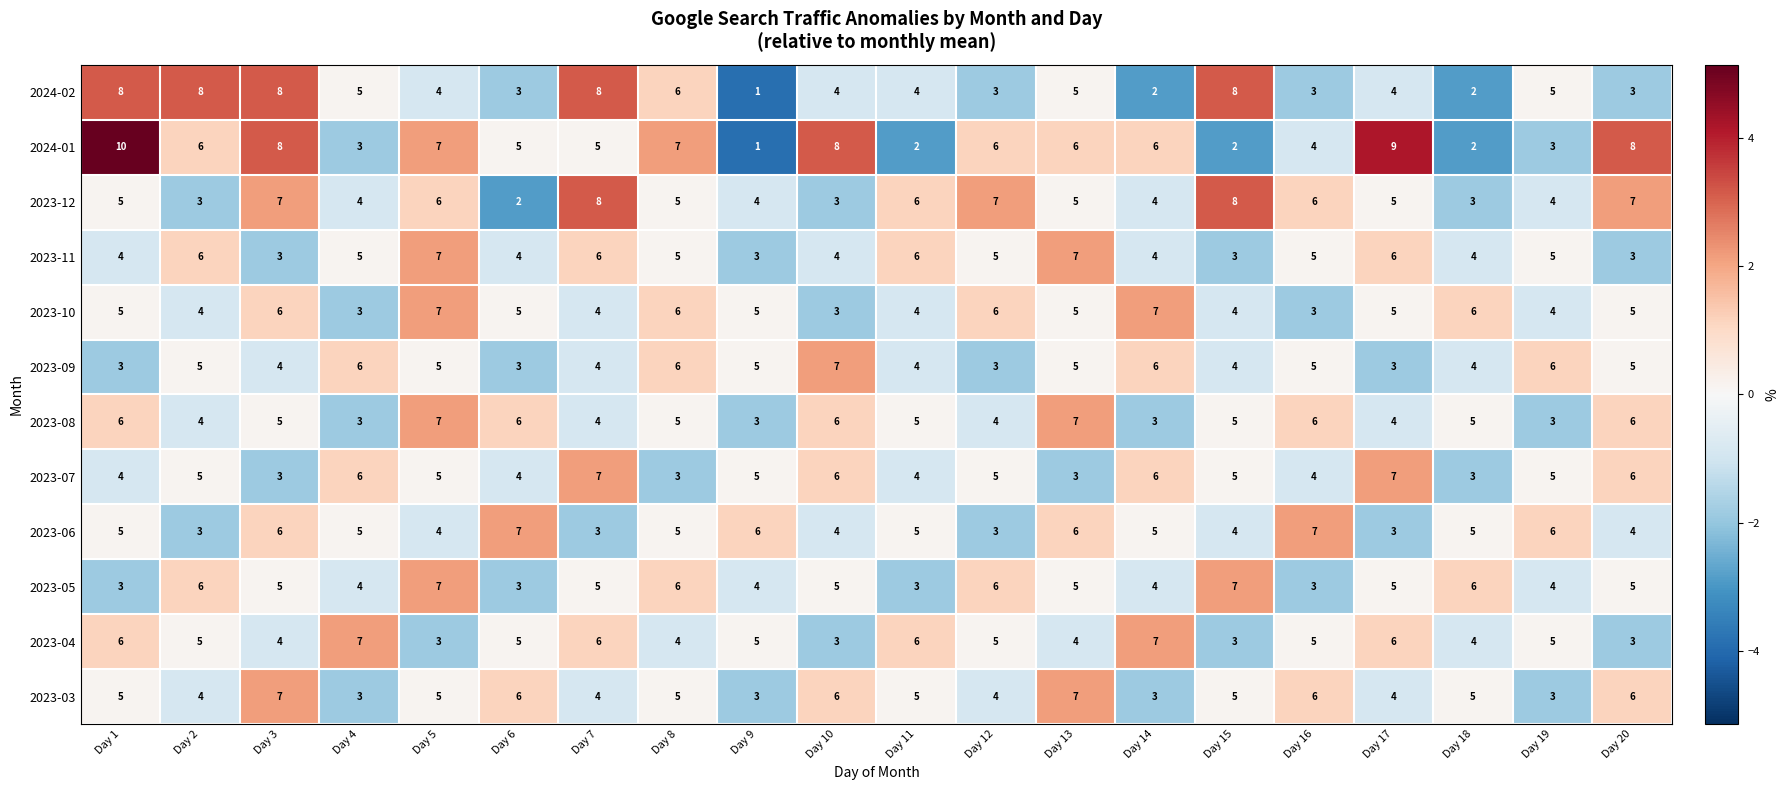

Where does the 2023-08 series first go above 5?

Day 1